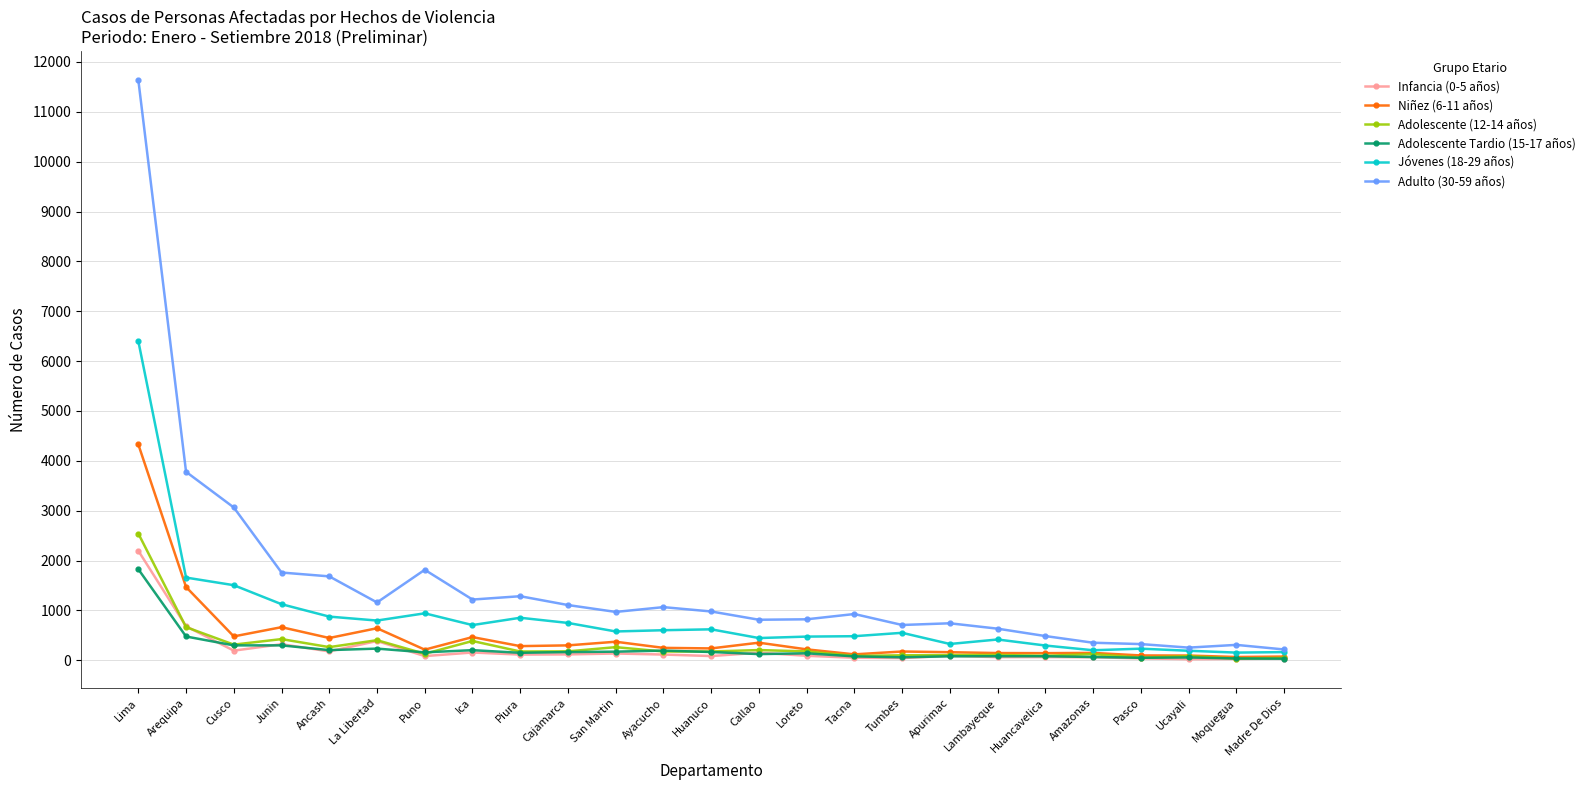

How many lines are shown in the chart?

6